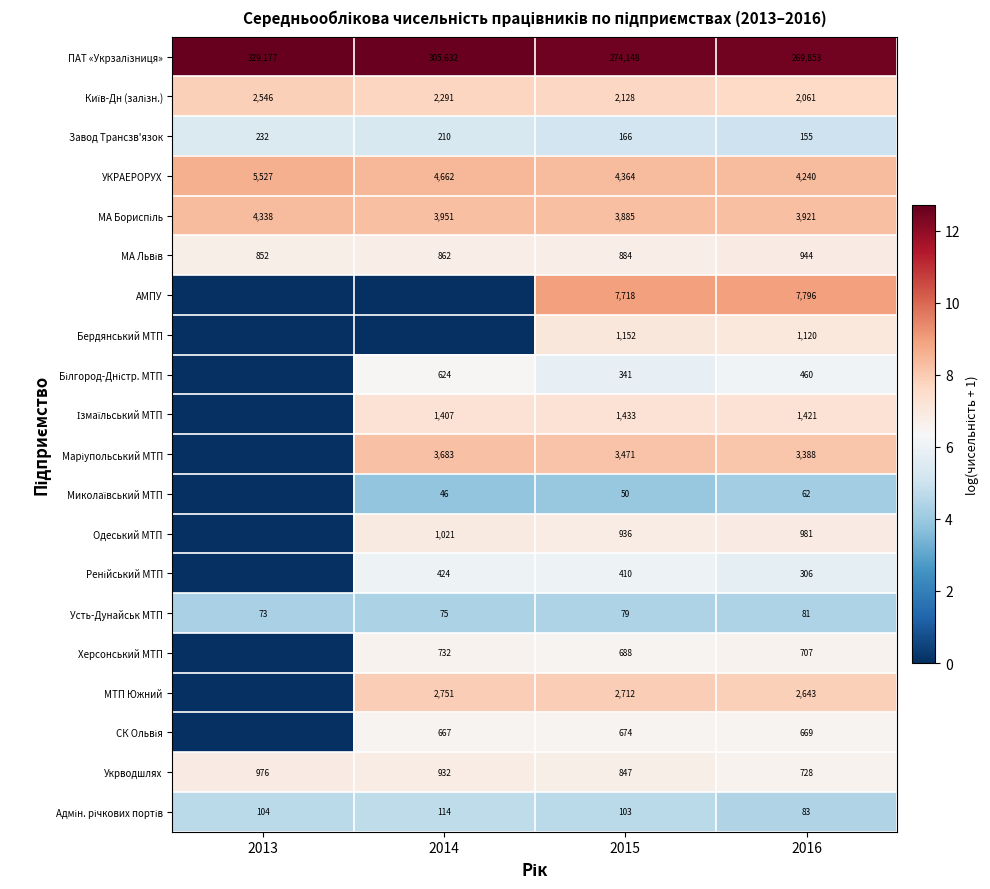

Where does the Завод Трансзв'язок series first go above 210?

2013